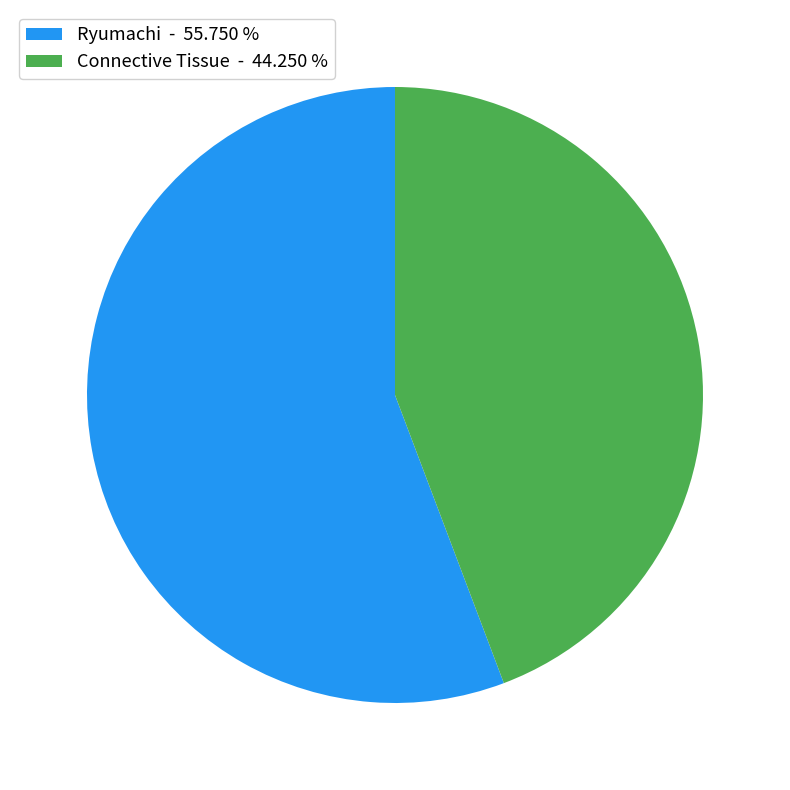

Combined, do Connective Tissue - 44.250 % and Ryumachi - 55.750 % account for over 50%?

Yes